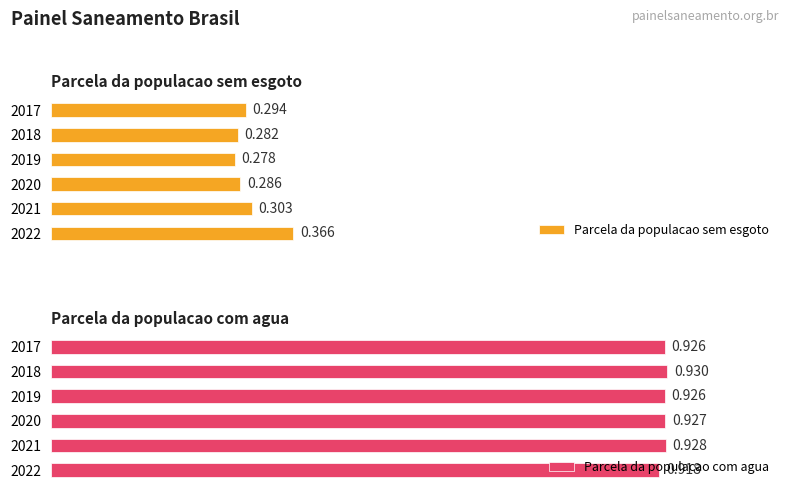

What is the smallest value displayed?

0.3